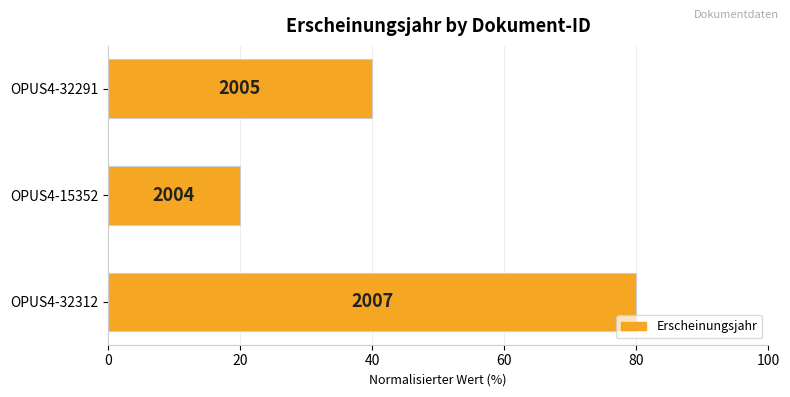

Does the chart contain any negative values?

No